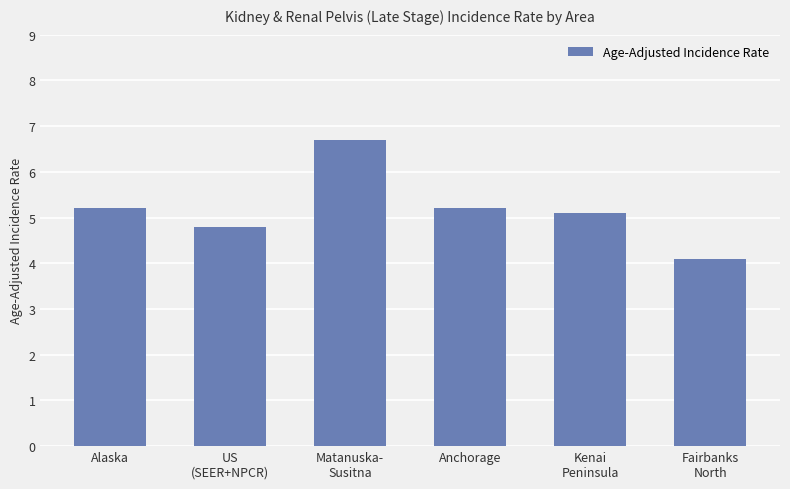

Are the bars grouped side by side (vs. stacked)?

No